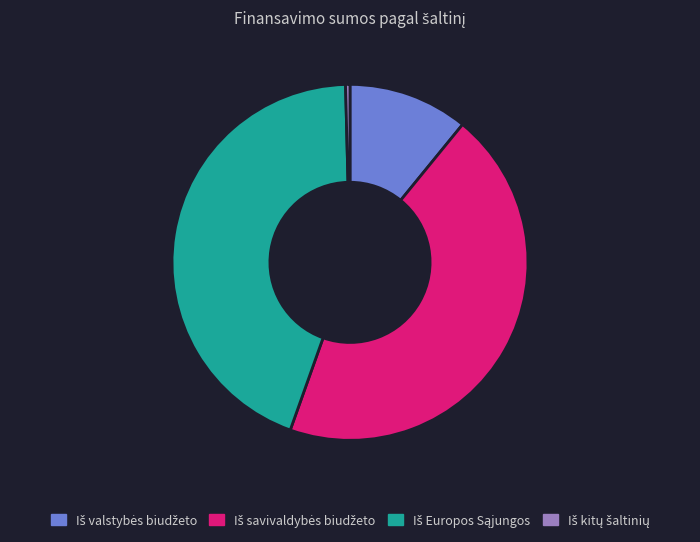

Does any single category account for the majority?

No